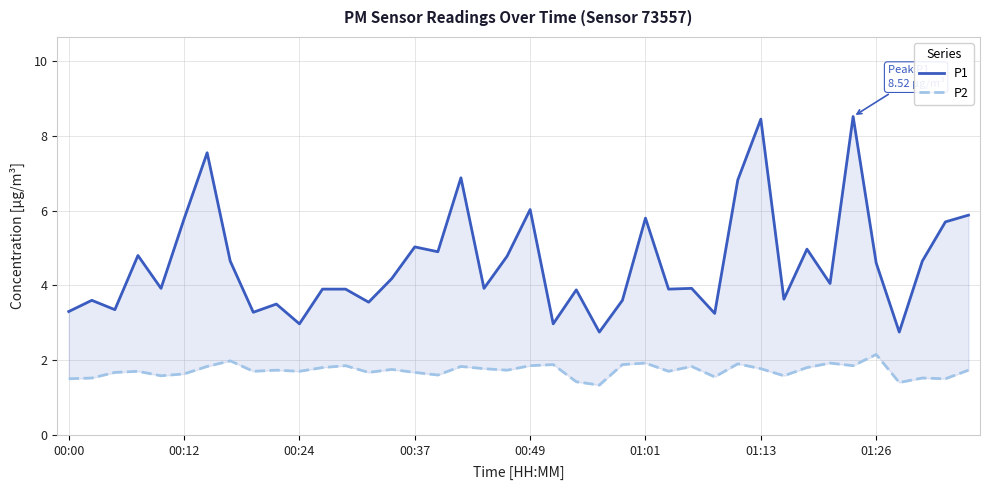

What is the difference between the P2 values at 31 and 29?

0.3